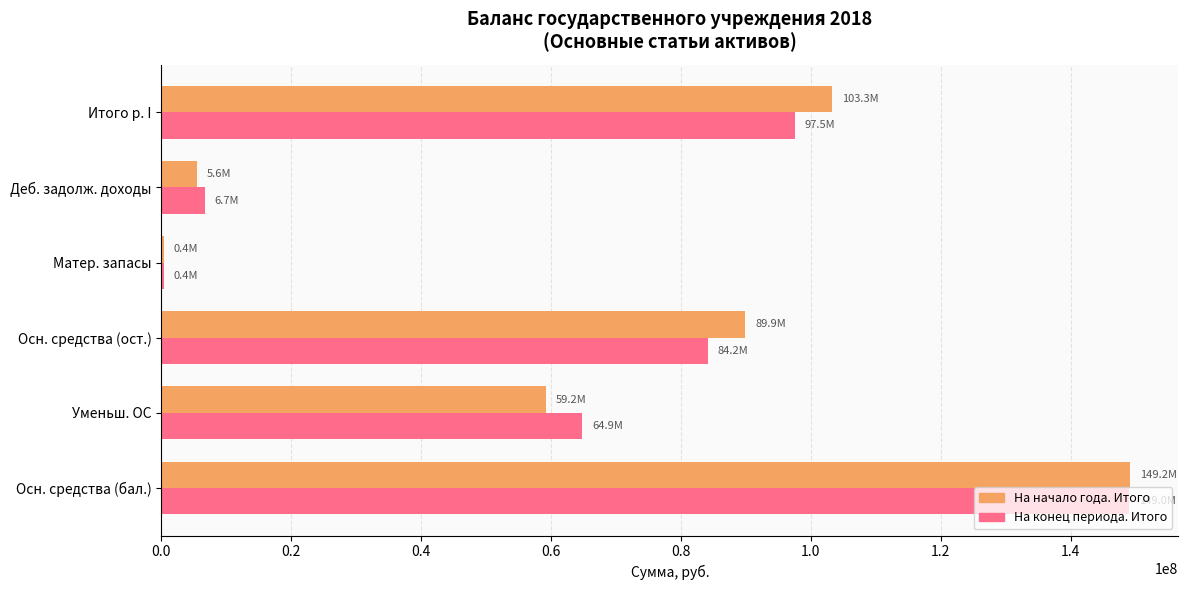

Where is На начало года. Итого nearest to the value 74765687?

Осн. средства (ост.)